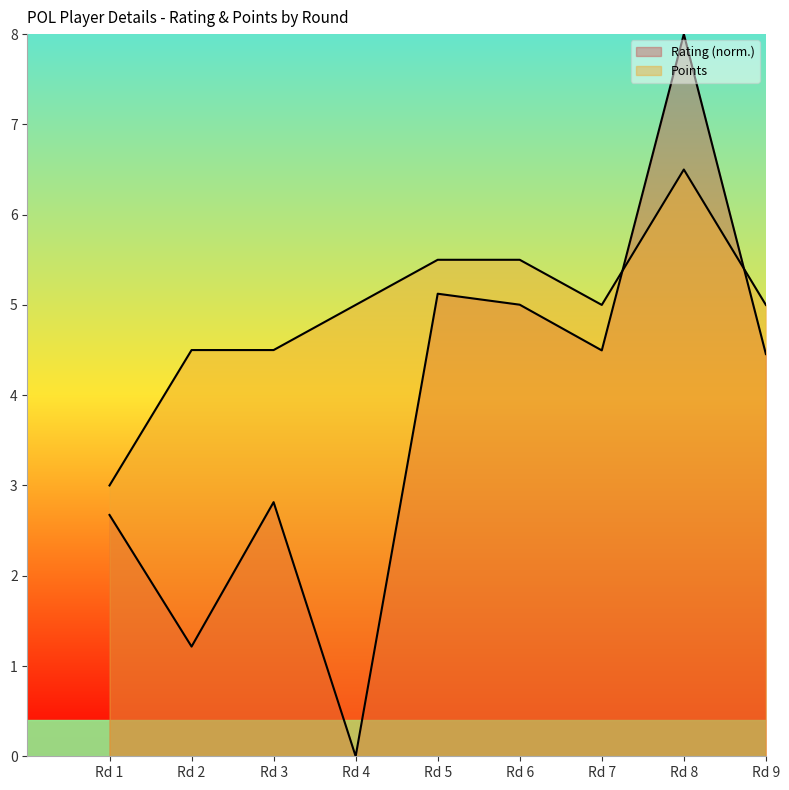

What is the total value across all series at Rd 7?

9.5